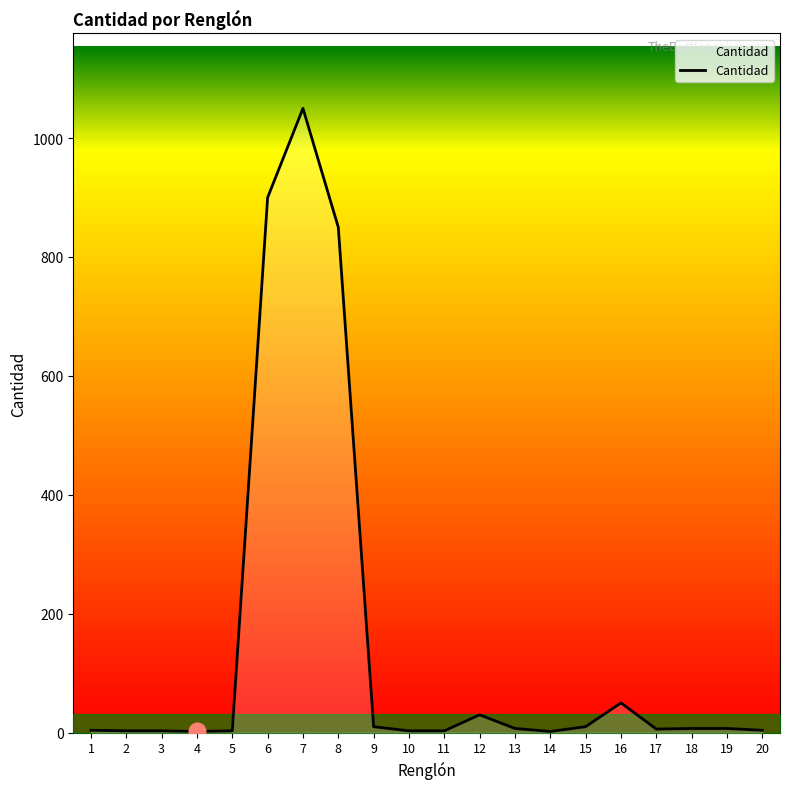

What is the difference between the maximum and minimum values?

1048